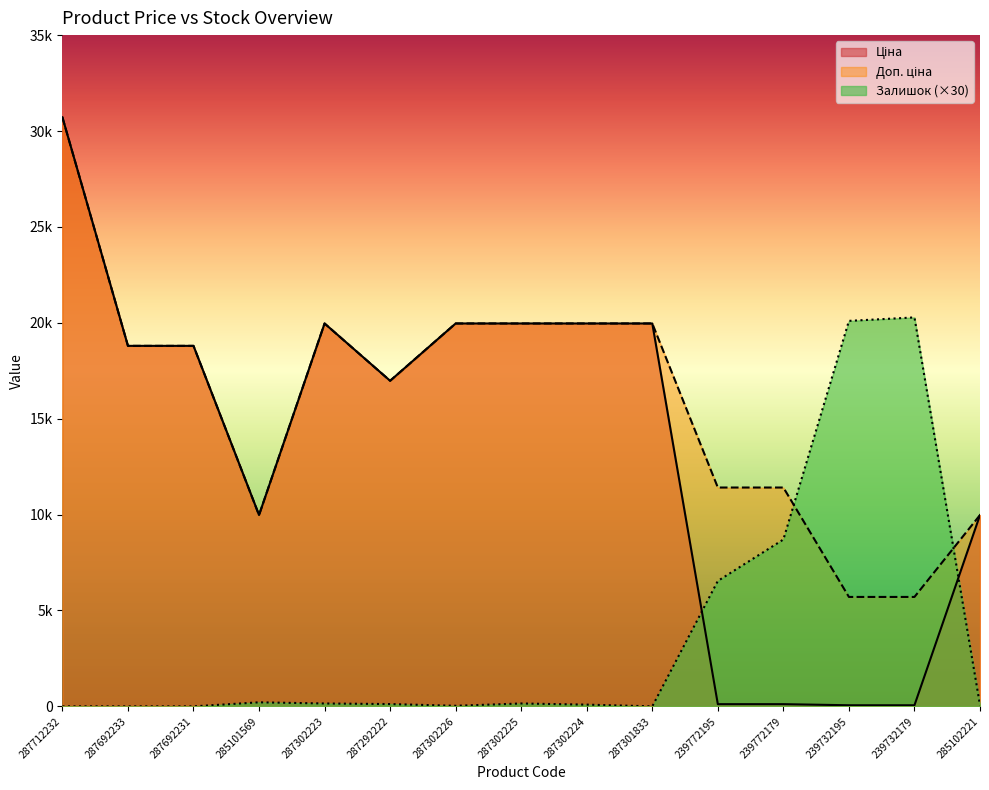

What is the difference between the maximum and minimum values in the Залишок series?

20280.0